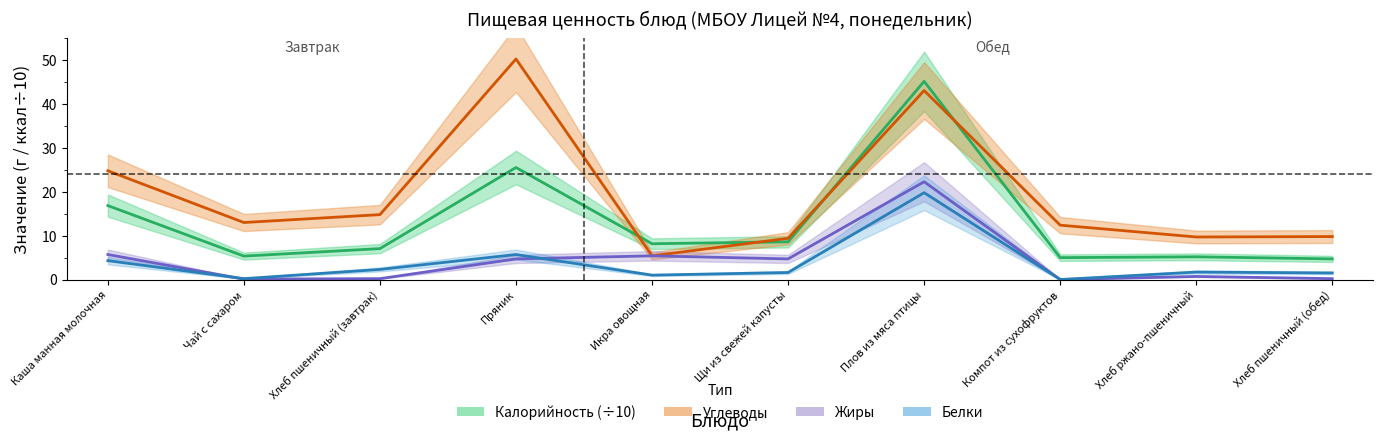

Is the value of Углеводы at Хлеб пшеничный (обед) greater than the value of Жиры at Пряник?

Yes